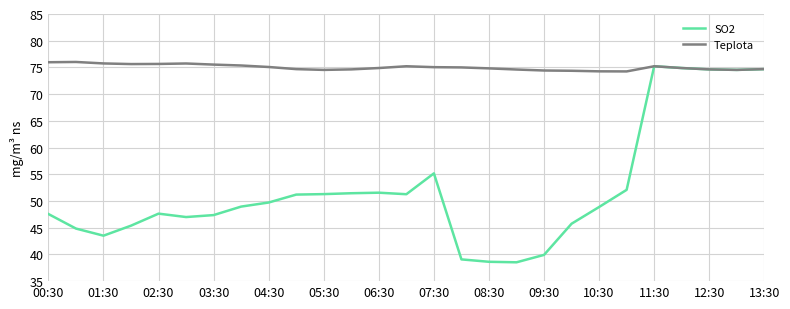

Rank the series by their average value, from lowest to highest.

SO2, Teplota